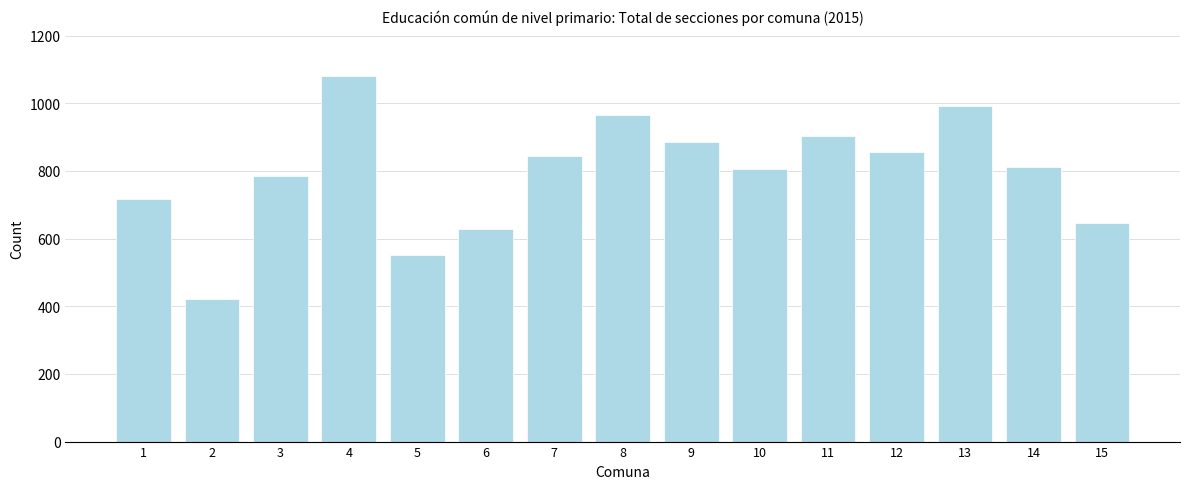

Reading right to left, transcribe all the data shown in this chart.

646	811	993	857	902	805	885	966	844	629	553	1081	784	421	718